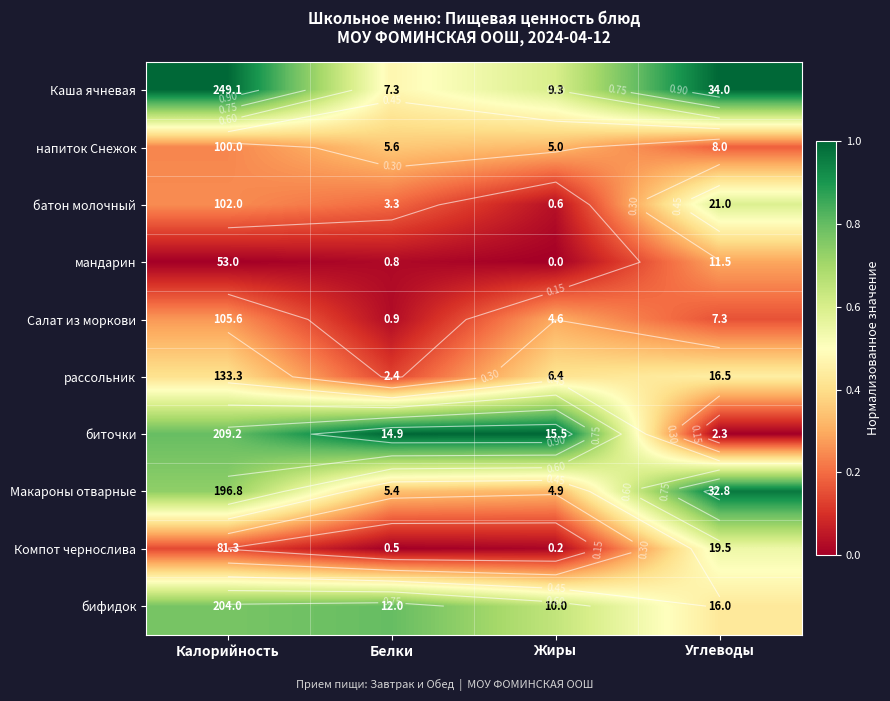

The value of Макароны отварные at Углеводы is 1.3. True or false?

False